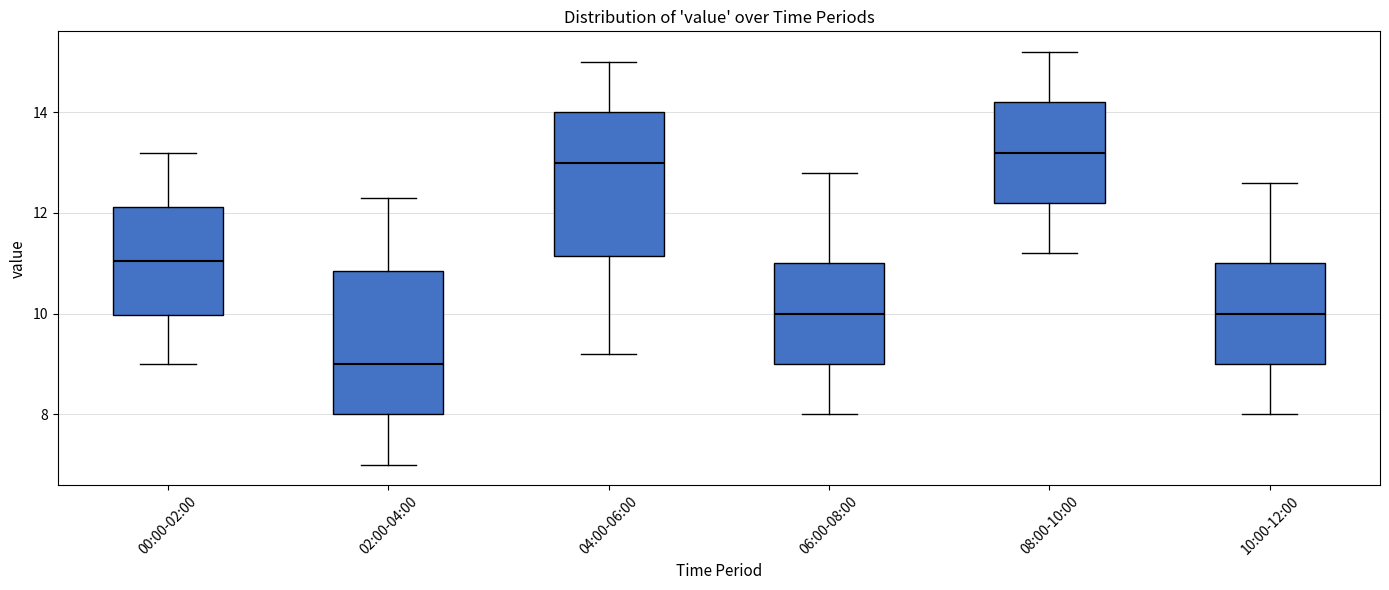

Where is the upper edge of the box for 02:00-04:00 on the y-axis? The values are not printed on the chart, so give them approximately, as read against the axis.

10.8